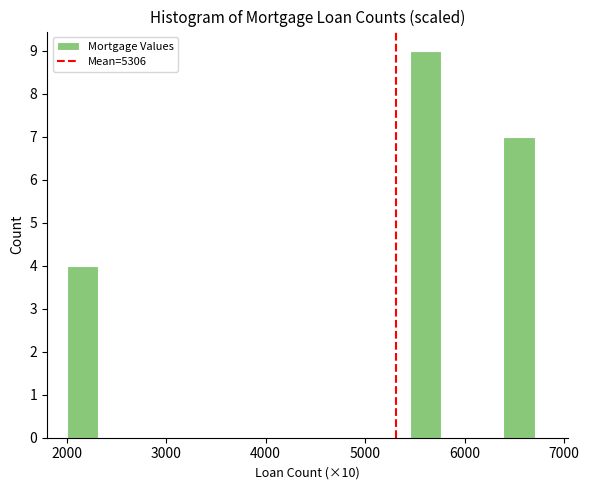

Read against the x-axis, roughly where is the centre of the tallest bar?

5600